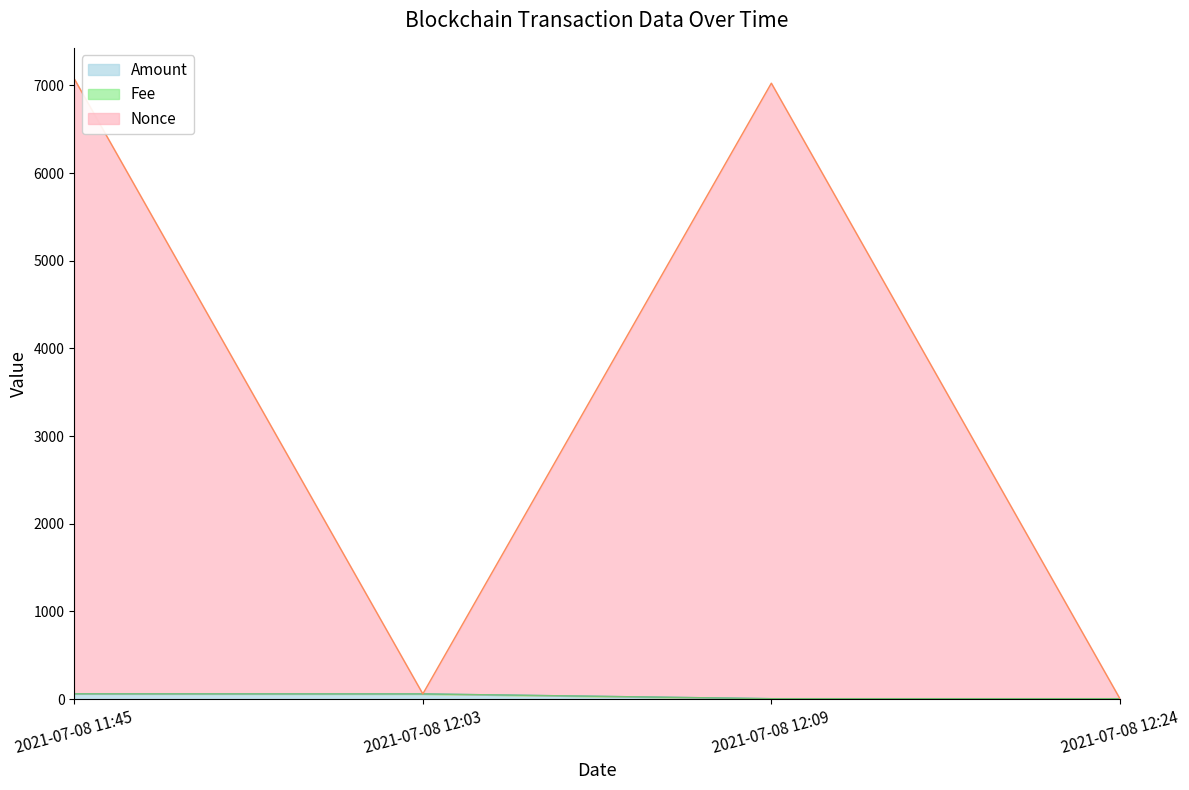

True or false: Amount and Nonce intersect in this chart.

False